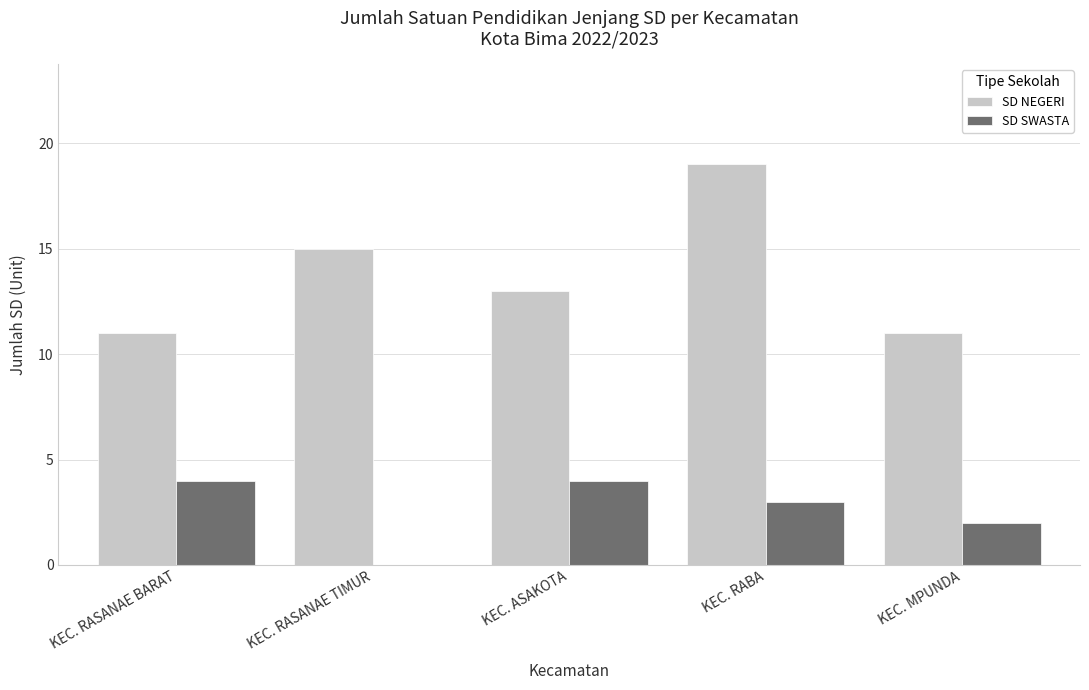

What is the sum of all SD NEGERI values?

69